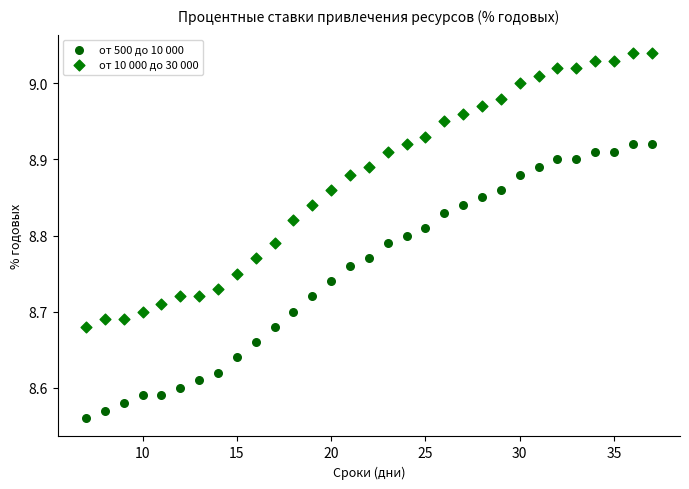

Which series contains the lowest Y value?

от 500 до 10 000